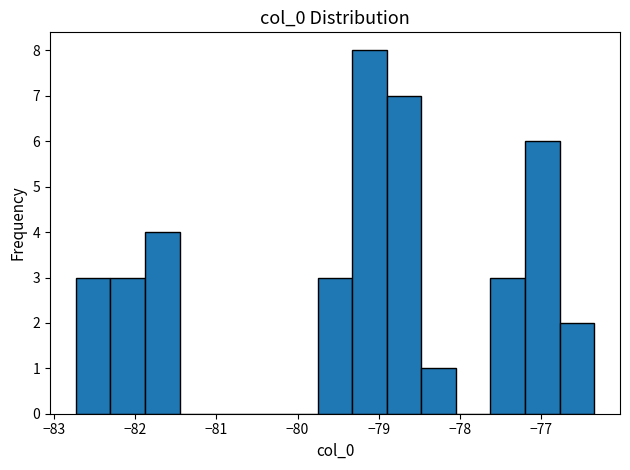

Reading left to right, list every bar in this chart as the range it spans on the x-axis followed by its height. Neither the bar edges nor the heights are printed on the chart, so give them approximately, as read against the axes.

-82.7 to -82.3: 3
-82.3 to -81.9: 3
-81.9 to -81.5: 4
-81.5 to -81.0: 0
-81.0 to -80.6: 0
-80.6 to -80.2: 0
-80.2 to -79.8: 0
-79.8 to -79.3: 3
-79.3 to -78.9: 8
-78.9 to -78.5: 7
-78.5 to -78.1: 1
-78.1 to -77.6: 0
-77.6 to -77.2: 3
-77.2 to -76.8: 6
-76.8 to -76.3: 2